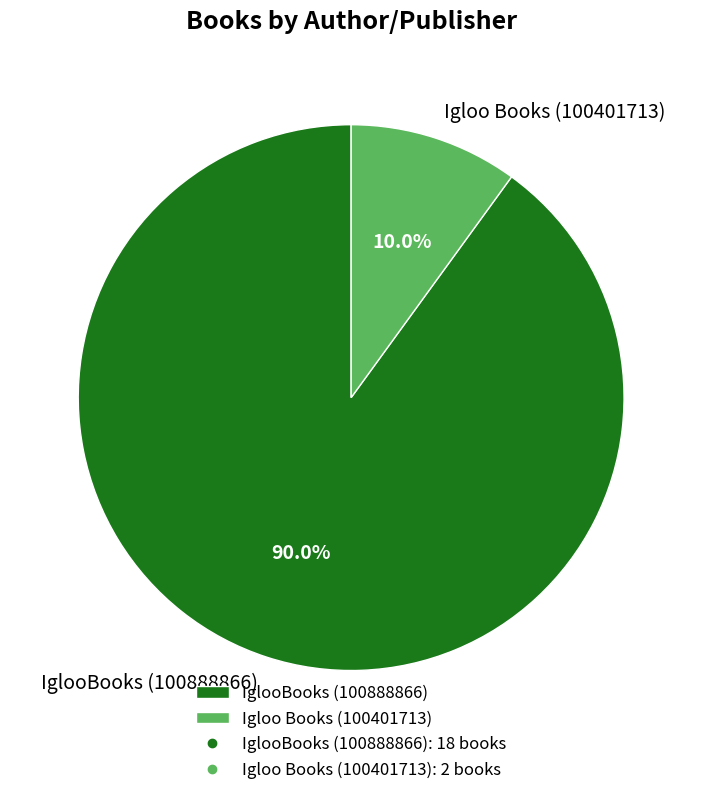

Which category has the biggest portion of the pie?

IglooBooks (100888866)